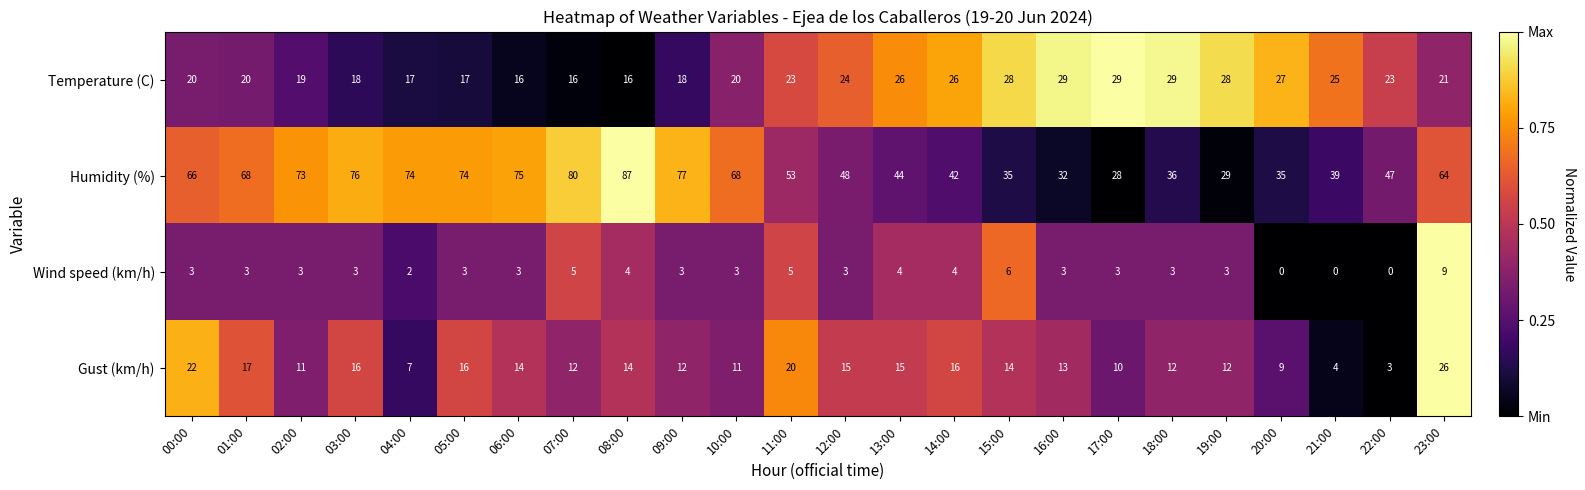

Which series has the largest total across all categories?

Humidity (%)